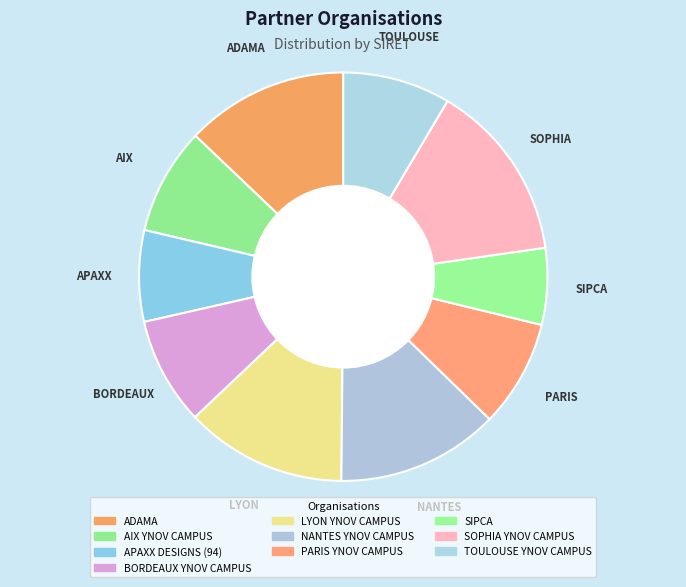

To the nearest percent, what is the difference between the largest and smallest slice percentages?

8%